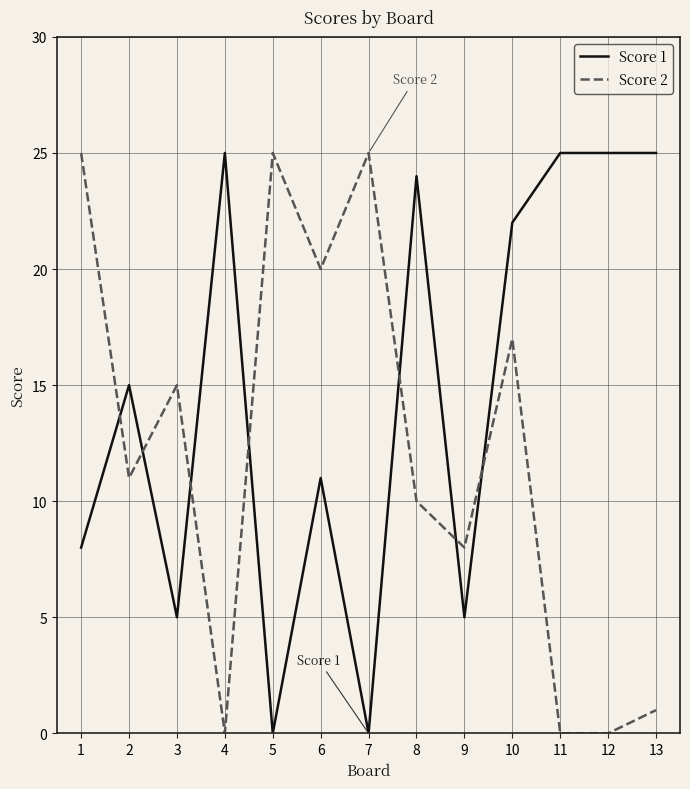

True or false: Score 2 has a value of -14 at 11.

False